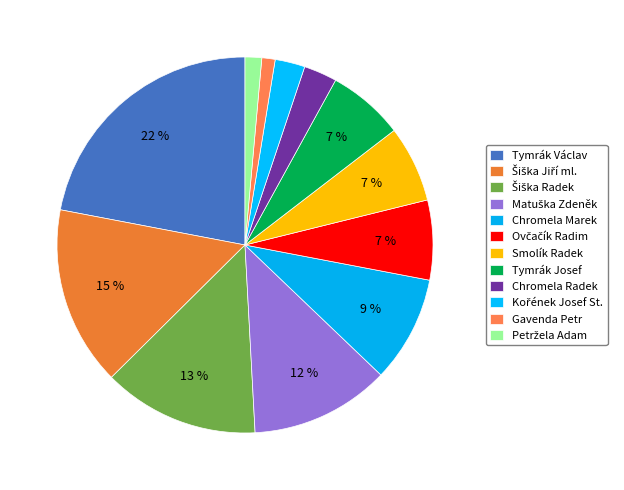

Which category has the smallest portion of the pie?

Gavenda Petr